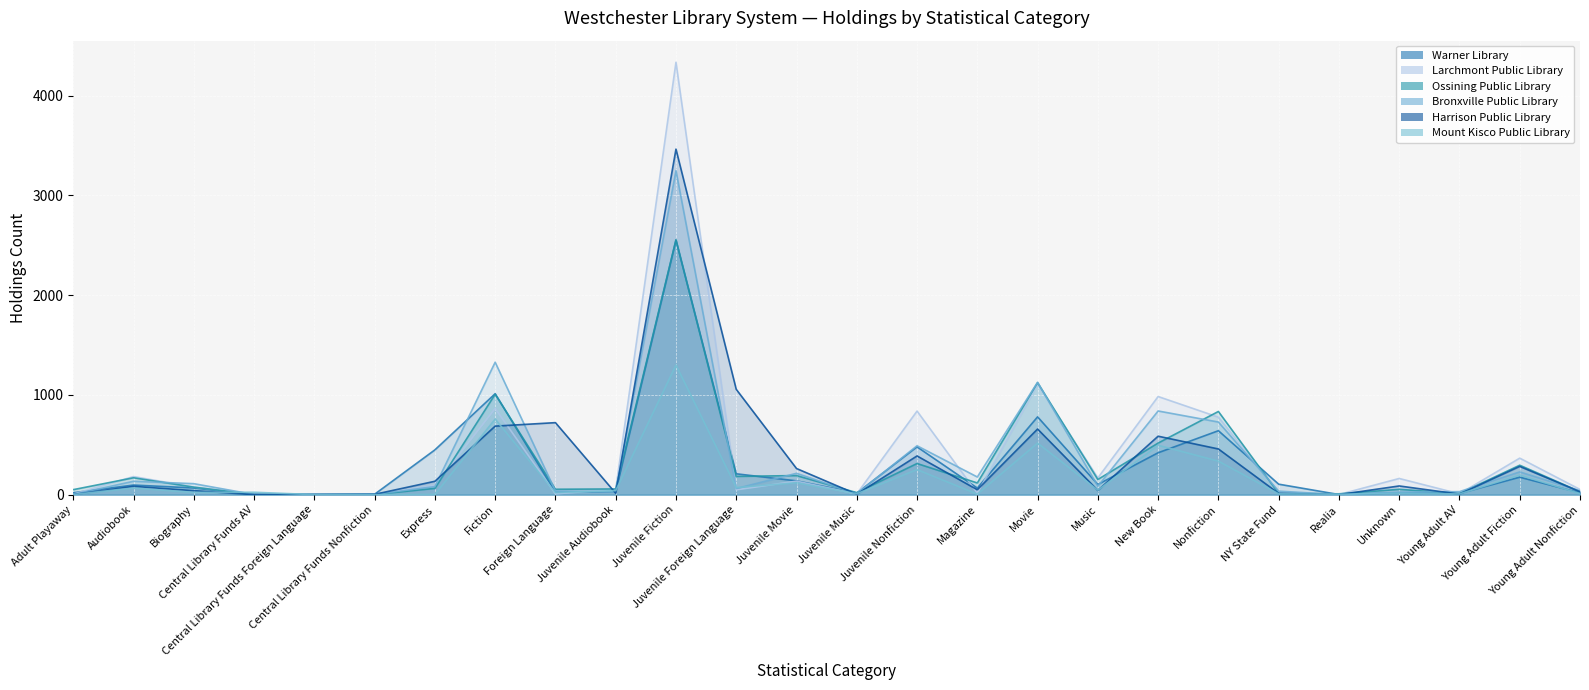

True or false: Warner Library and Bronxville Public Library cross at least once.

True